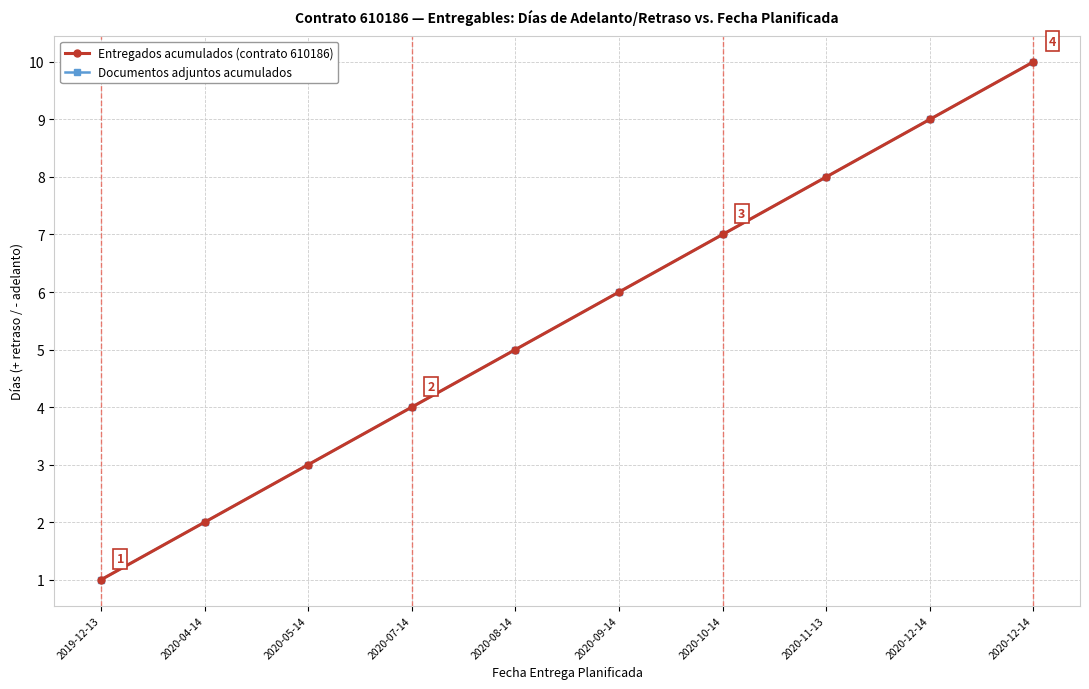

What is the lowest value of the Entregados acumulados (contrato 610186) series?

1